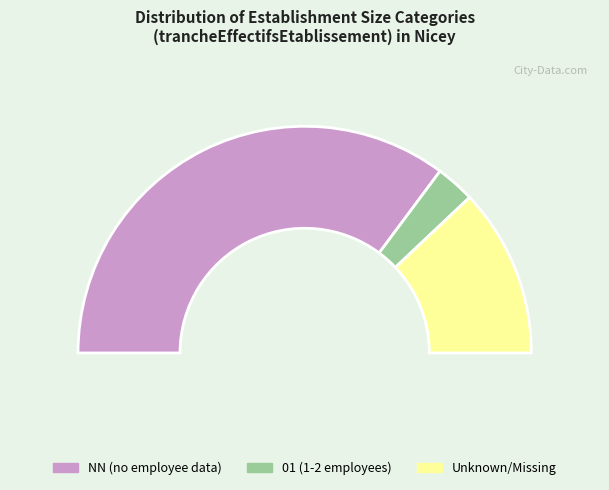

How many slices are in this pie chart?

3